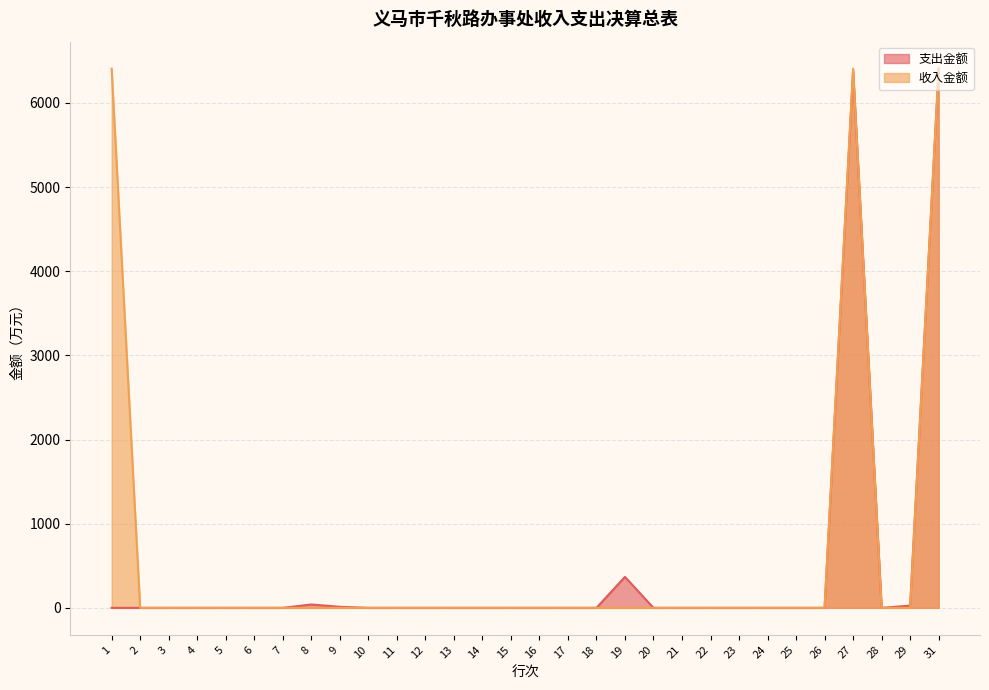

Does the chart have visible grid lines?

Yes